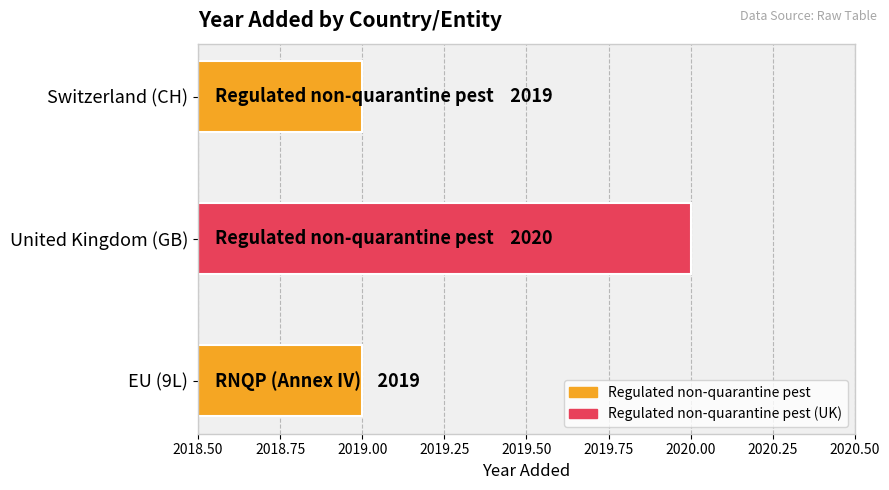

Which label corresponds to the largest value in the chart?

United Kingdom (GB)